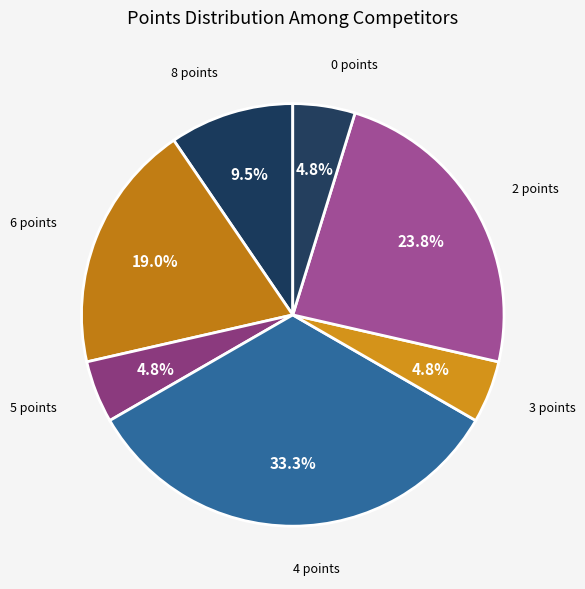

To the nearest percent, what is the combined percentage of 5 points and 2 points?

29%